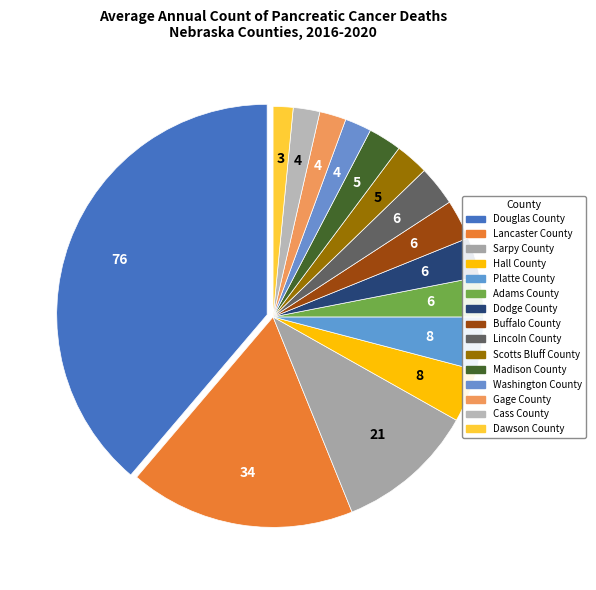

How much of the chart is everything except Gage County?

98.0%